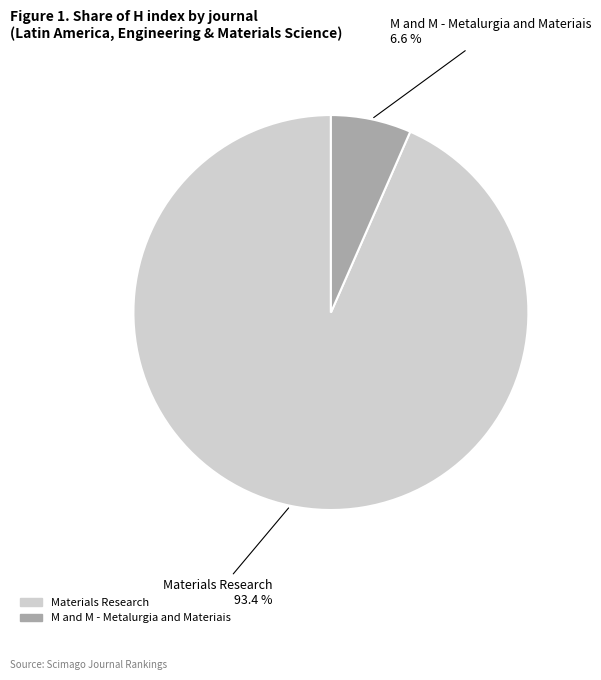

What portion of the pie excludes Materials Research?

6.6%